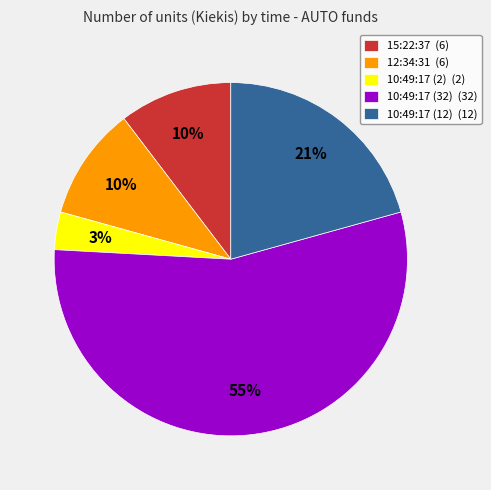

Do 10:49:17 (32) (32) and 12:34:31 (6) together represent more than half of the pie?

Yes